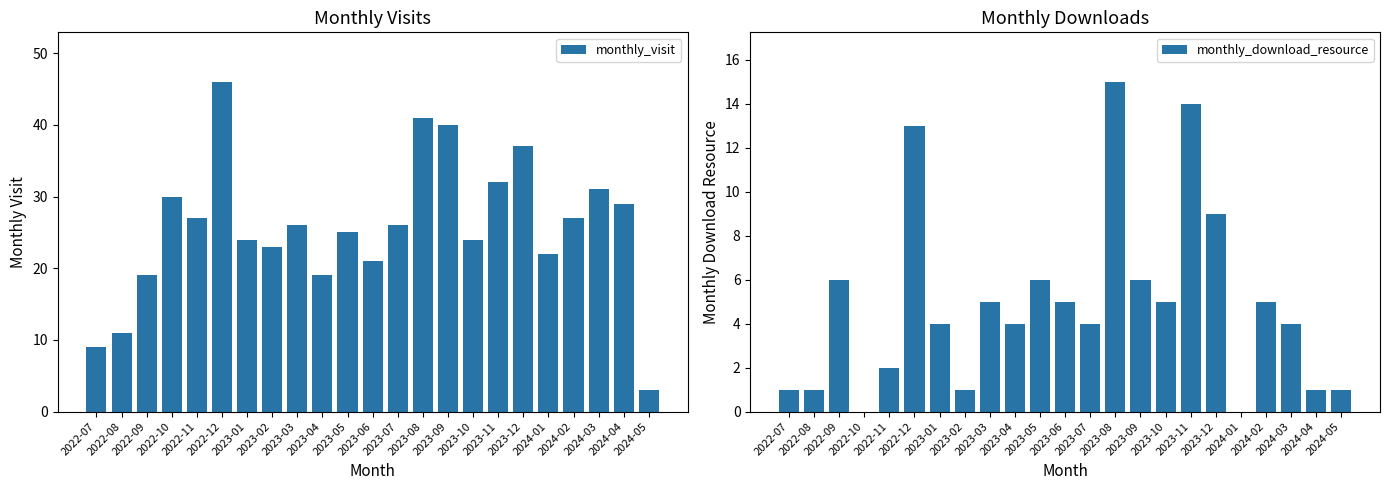

Which series has the largest range (max minus min)?

monthly_visit